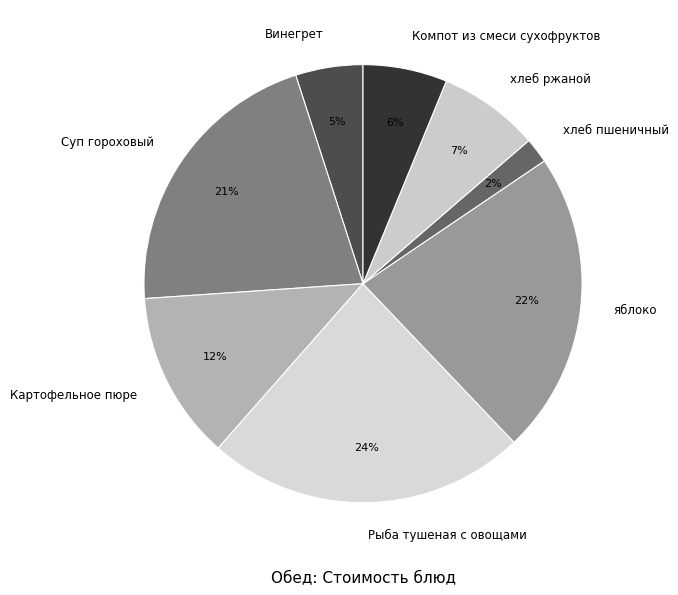

Rank the categories by value from highest to lowest.

Рыба тушеная с овощами, яблоко, Суп гороховый, Картофельное пюре, хлеб ржаной, Компот из смеси сухофруктов, Винегрет, хлеб пшеничный